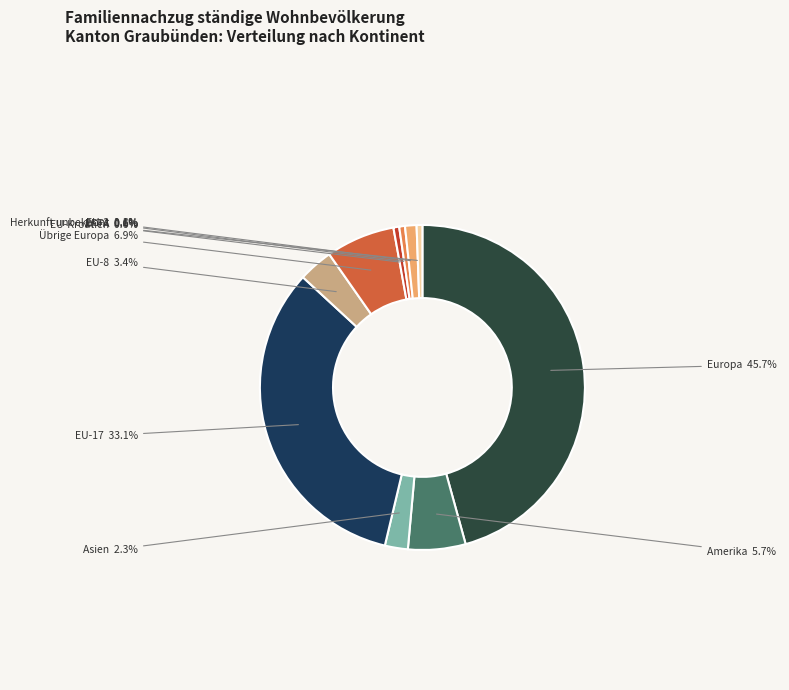

Which category has the biggest portion of the pie?

Europa